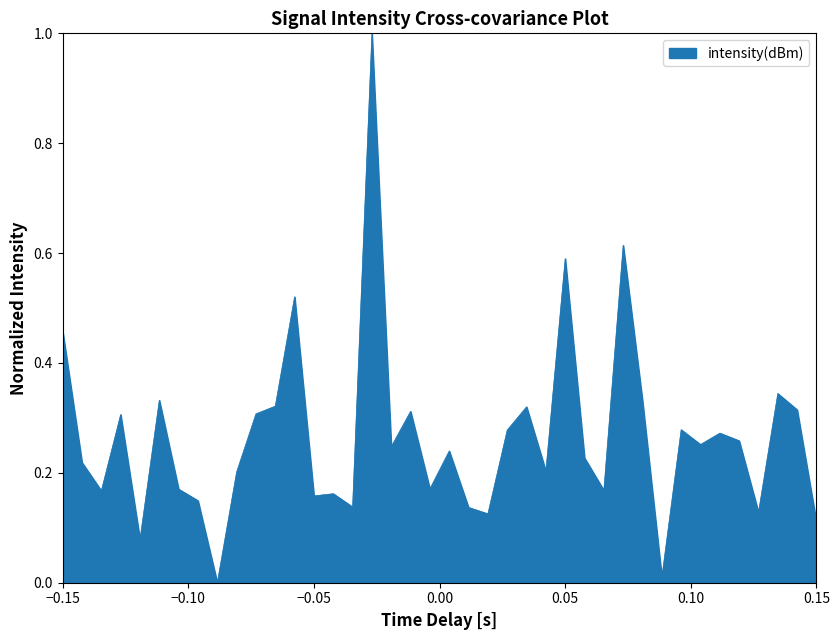

What is the greatest value displayed?

1.0